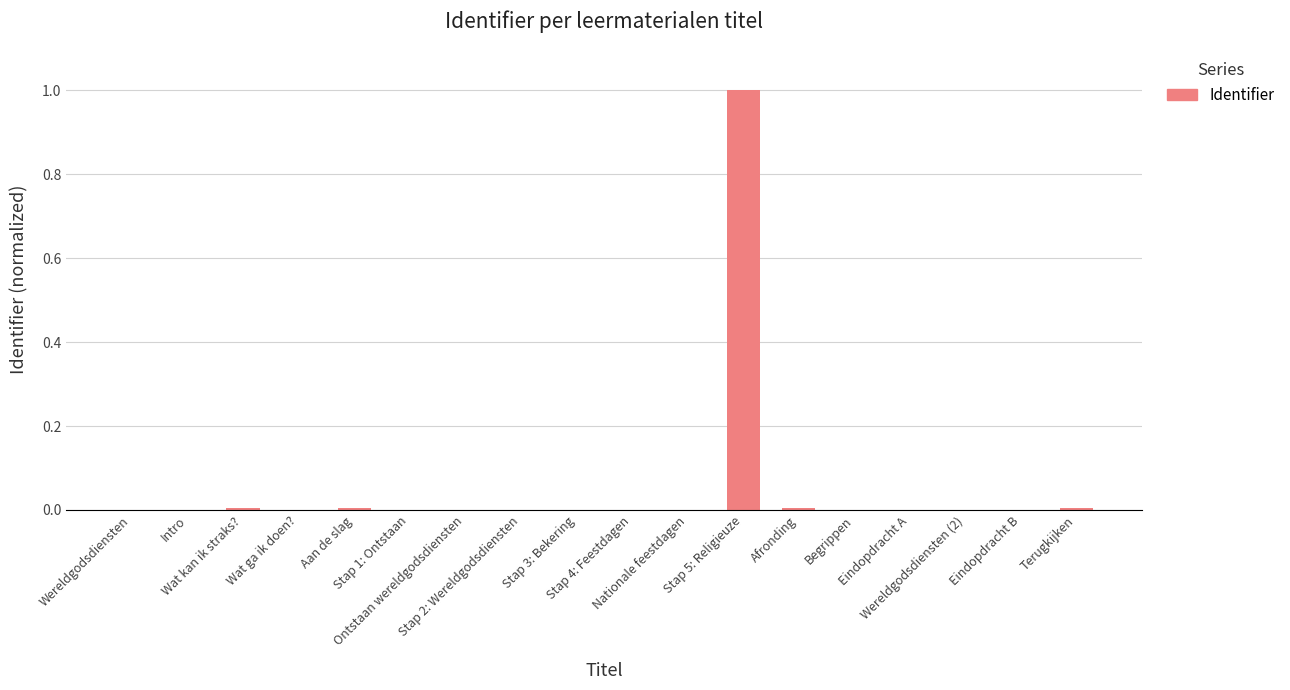

What is the sum of all values?

1.0